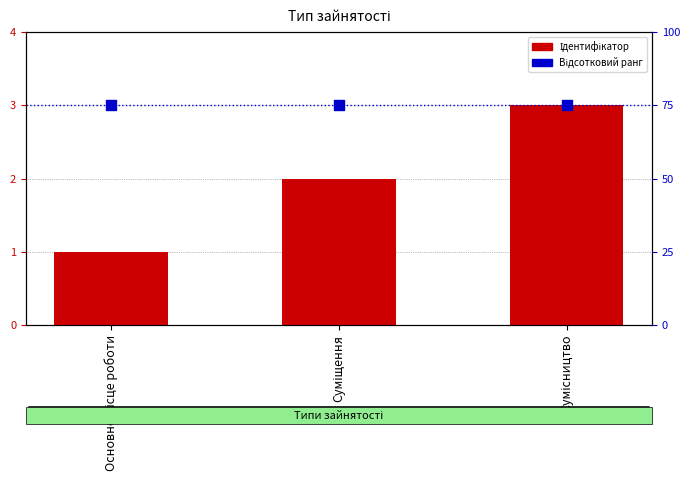

What is the total value across all series at Суміщення?

77